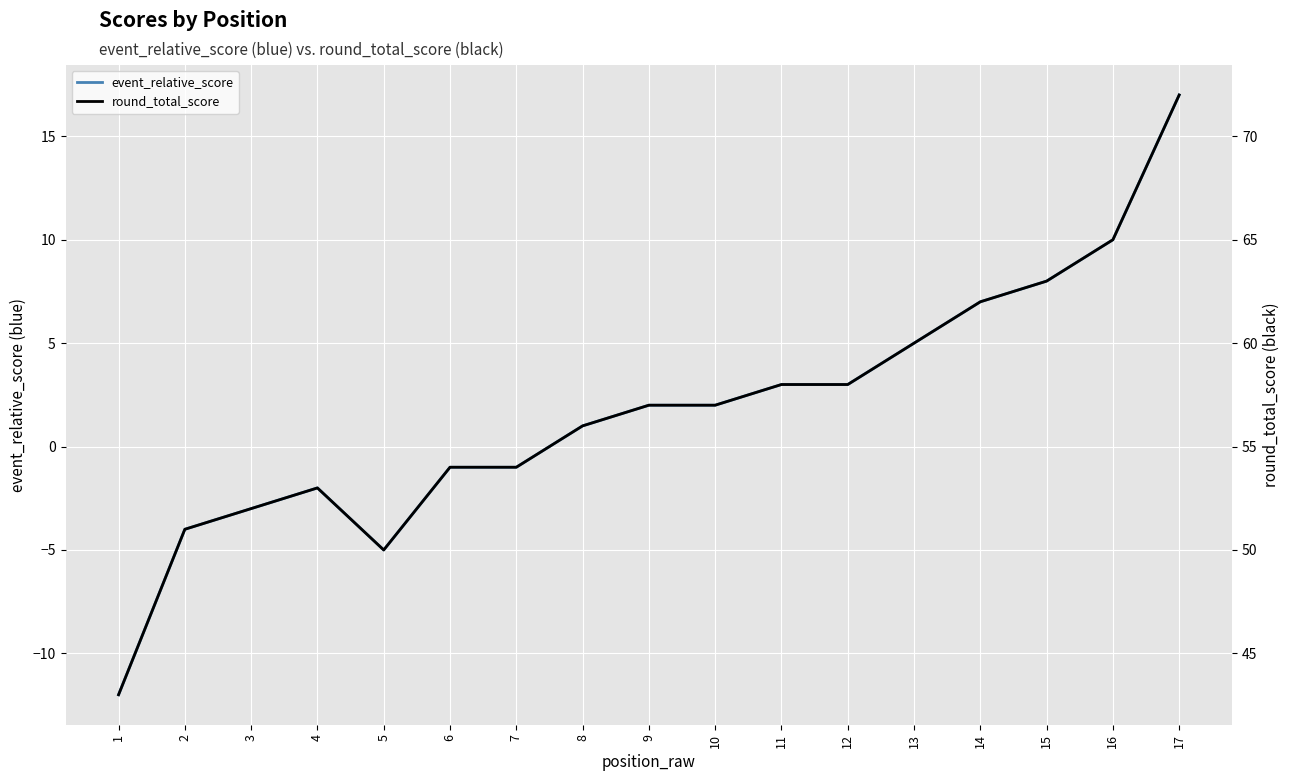

True or false: round_total_score and event_relative_score cross at least once.

False